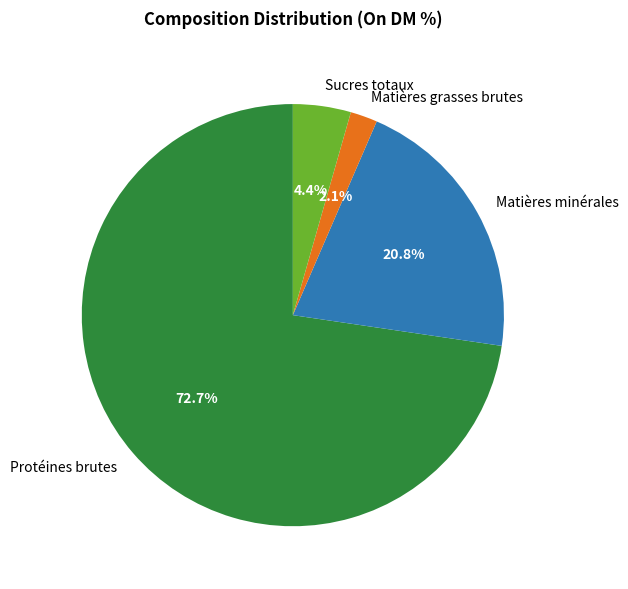

How much of the chart is everything except Protéines brutes?

27.3%